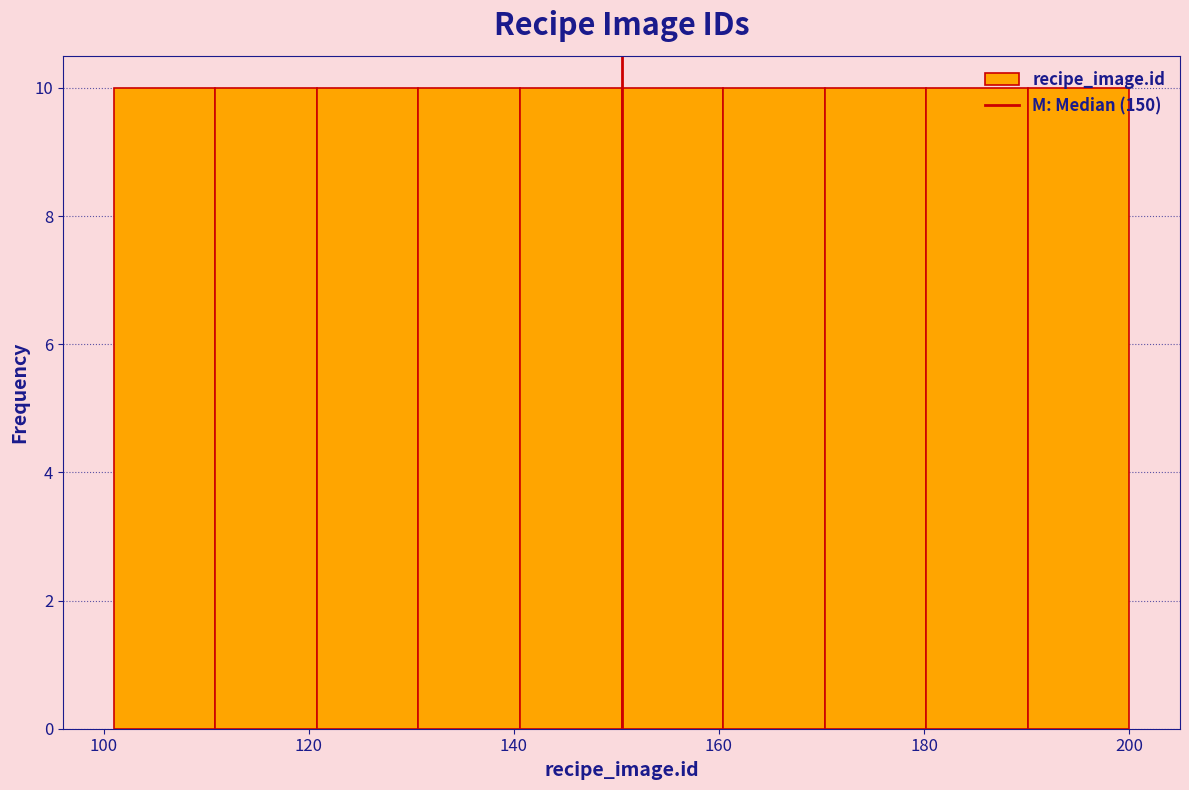

Reading left to right, transcribe this chart: for each bar, give the range it covers on the x-axis and its height. Neither the bar edges nor the heights are printed on the chart, so give them approximately, as read against the axes.

102 to 110: 10
110 to 120: 10
120 to 130: 10
130 to 140: 10
140 to 150: 10
150 to 160: 10
160 to 170: 10
170 to 180: 10
180 to 190: 10
190 to 200: 10